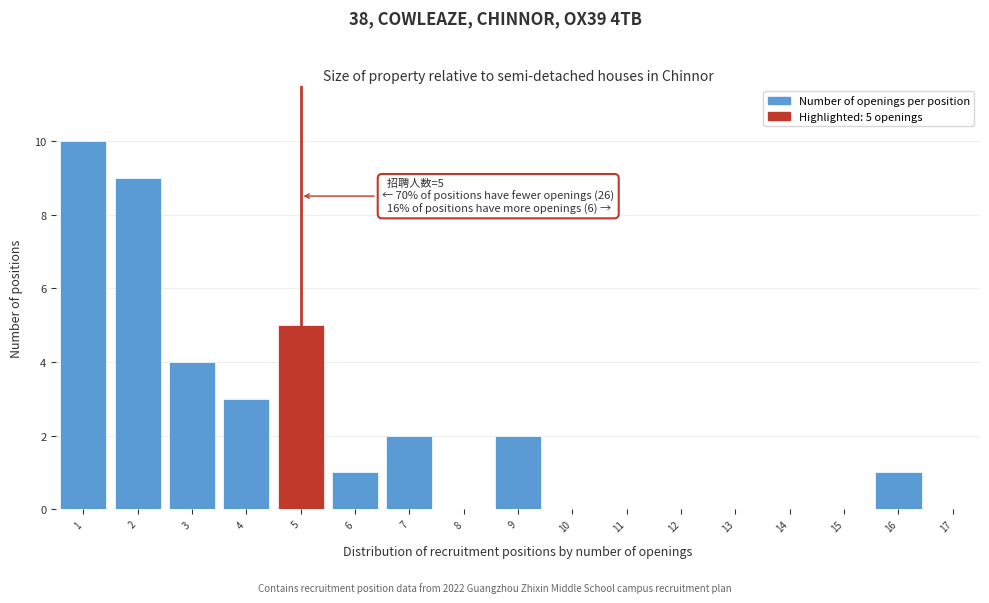

Which range on the x-axis has the tallest bar?

0.5 to 1.5